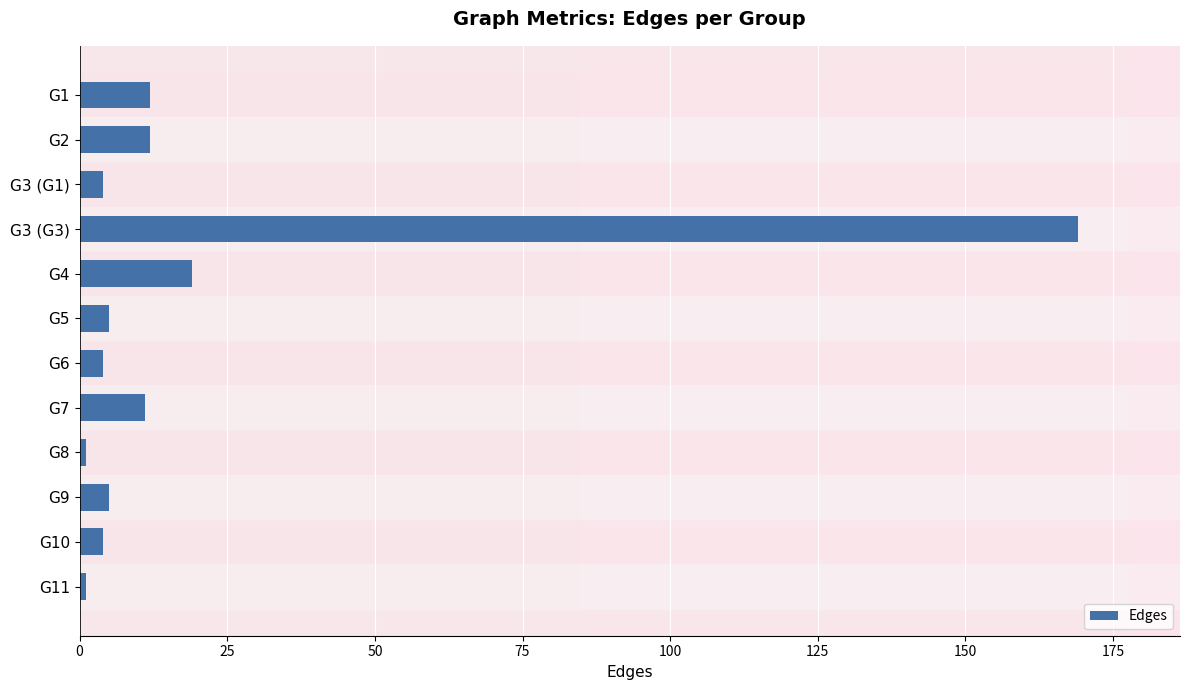

What is the difference between the second highest and second lowest values?

18